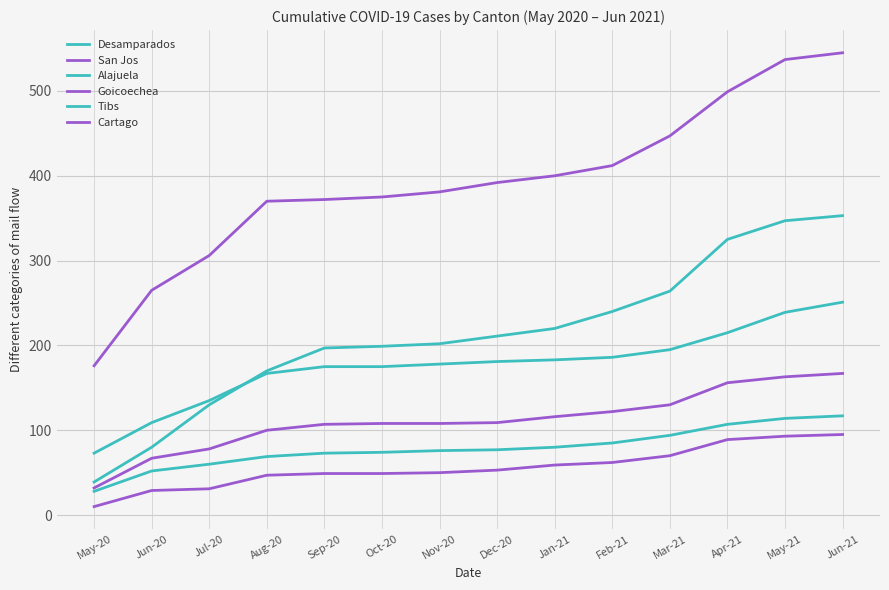

True or false: Alajuela has a value of 264 at Mar-21.

True